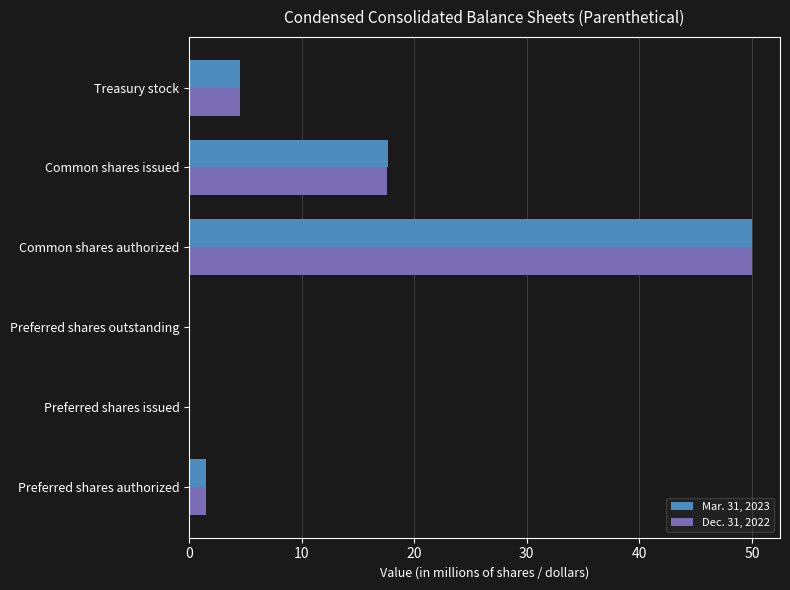

The value of Dec. 31, 2022 at Common shares issued is 17.6. True or false?

True